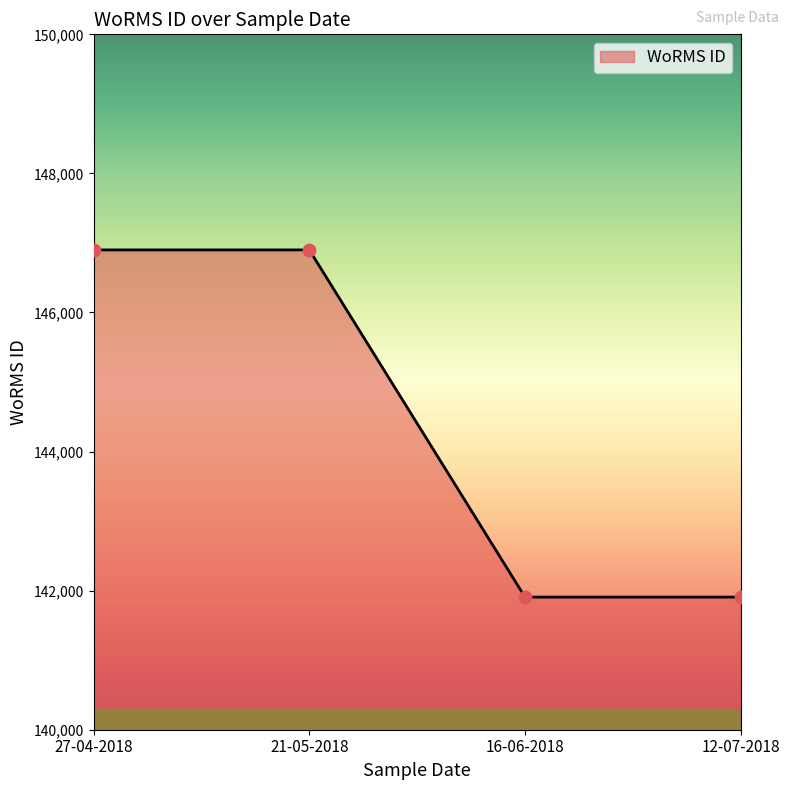

What is the ratio of the value at 12-07-2018 to the value at 27-04-2018?

1.0